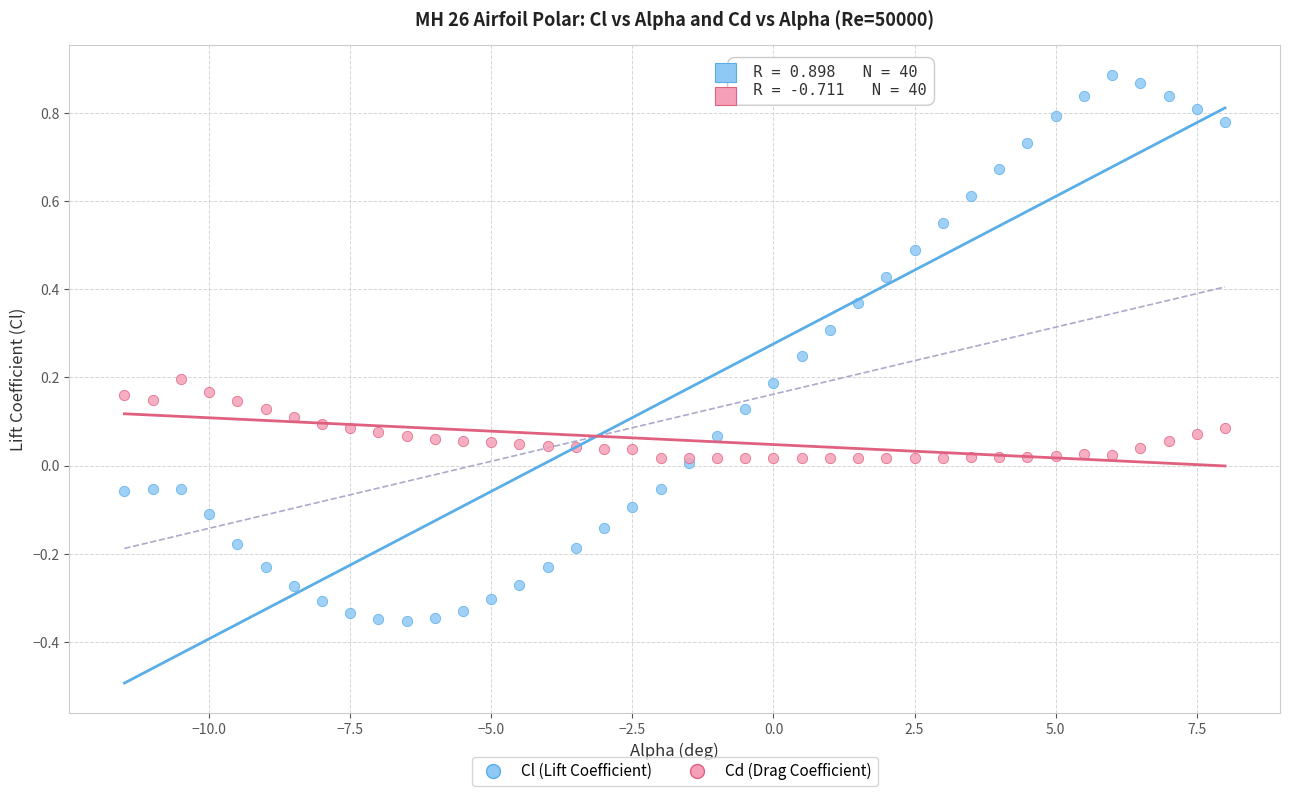

Which series has the widest spread of Y values?

Cl (Lift Coefficient)